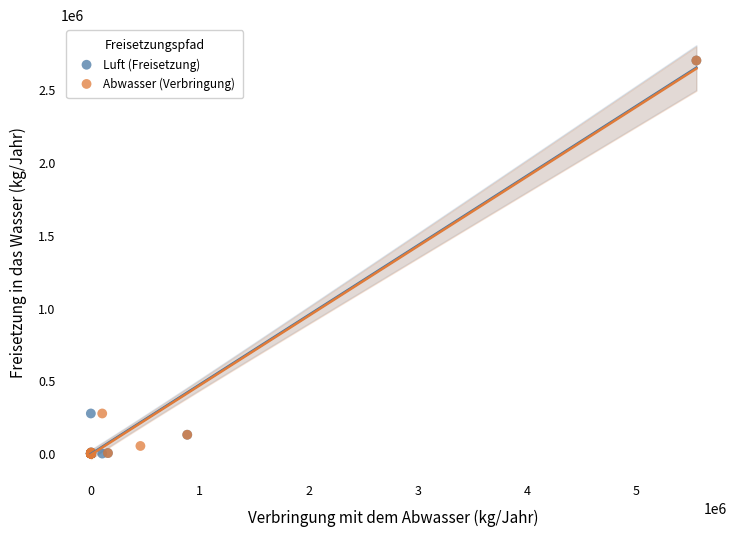

What are all the series names shown in the legend?

Luft (Freisetzung), Abwasser (Verbringung)